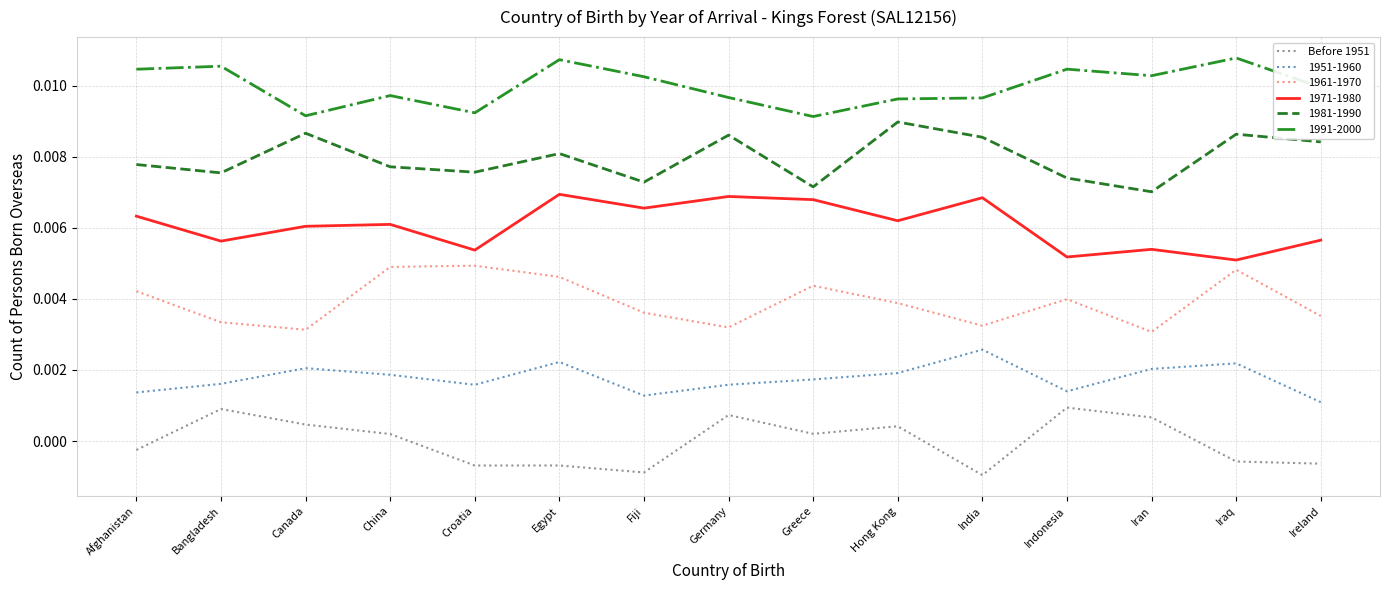

Is this an area chart (filled region under the line)?

No